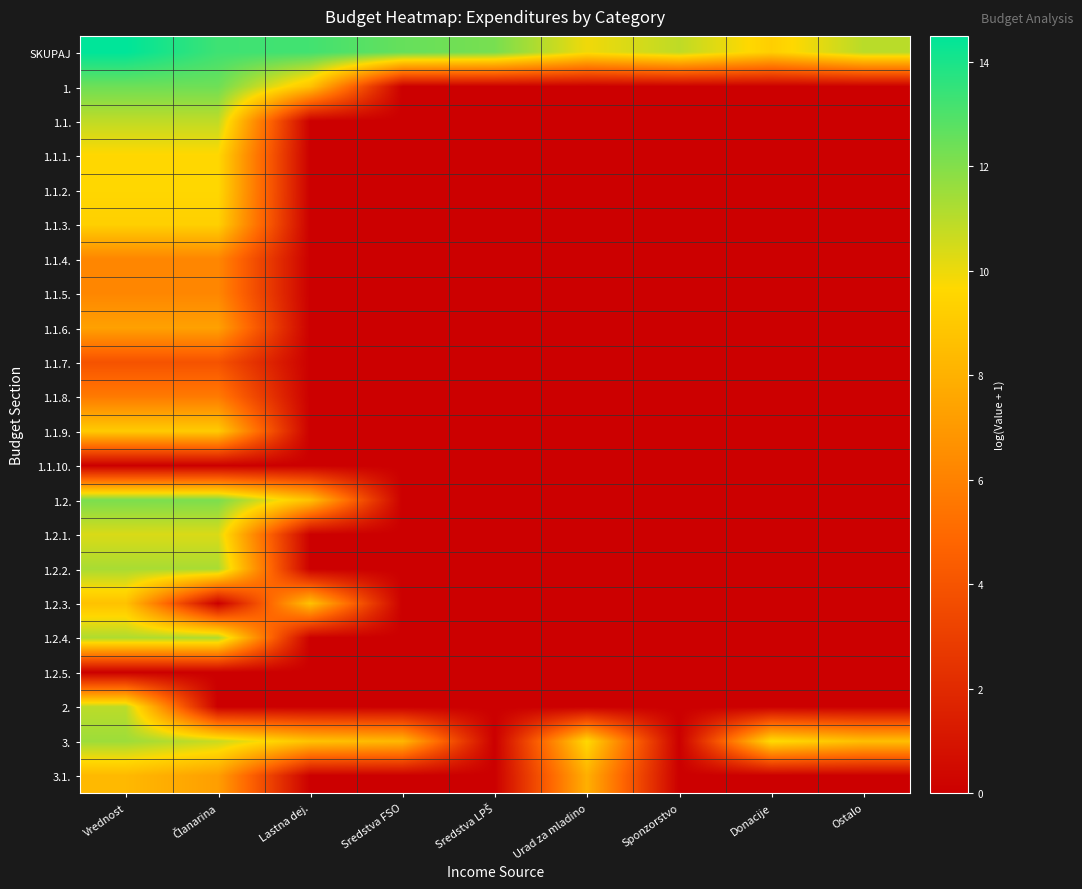

Reading left to right, list all the values displayed in this chart.

SKUPAJ: Vrednost=14.5	Članarina=13.3	Lastna dej.=13.2	Sredstva FSO=12.6	Sredstva LPŠ=12.2	Urad za mladino=9.9	Sponzorstvo=10.9	Donacije=9.2	Ostalo=11.0
1.: Vrednost=12.4	Članarina=12.4	Lastna dej.=8.7	Sredstva FSO=0.0	Sredstva LPŠ=0.0	Urad za mladino=0.0	Sponzorstvo=0.0	Donacije=0.0	Ostalo=0.0
1.1.: Vrednost=10.9	Članarina=10.9	Lastna dej.=0.0	Sredstva FSO=0.0	Sredstva LPŠ=0.0	Urad za mladino=0.0	Sponzorstvo=0.0	Donacije=0.0	Ostalo=0.0
1.1.1.: Vrednost=9.6	Članarina=9.6	Lastna dej.=0.0	Sredstva FSO=0.0	Sredstva LPŠ=0.0	Urad za mladino=0.0	Sponzorstvo=0.0	Donacije=0.0	Ostalo=0.0
1.1.2.: Vrednost=9.6	Članarina=9.6	Lastna dej.=0.0	Sredstva FSO=0.0	Sredstva LPŠ=0.0	Urad za mladino=0.0	Sponzorstvo=0.0	Donacije=0.0	Ostalo=0.0
1.1.3.: Vrednost=9.3	Članarina=9.3	Lastna dej.=0.0	Sredstva FSO=0.0	Sredstva LPŠ=0.0	Urad za mladino=0.0	Sponzorstvo=0.0	Donacije=0.0	Ostalo=0.0
1.1.4.: Vrednost=6.2	Članarina=6.2	Lastna dej.=0.0	Sredstva FSO=0.0	Sredstva LPŠ=0.0	Urad za mladino=0.0	Sponzorstvo=0.0	Donacije=0.0	Ostalo=0.0
1.1.5.: Vrednost=6.2	Članarina=6.2	Lastna dej.=0.0	Sredstva FSO=0.0	Sredstva LPŠ=0.0	Urad za mladino=0.0	Sponzorstvo=0.0	Donacije=0.0	Ostalo=0.0
1.1.6.: Vrednost=7.3	Članarina=7.3	Lastna dej.=0.0	Sredstva FSO=0.0	Sredstva LPŠ=0.0	Urad za mladino=0.0	Sponzorstvo=0.0	Donacije=0.0	Ostalo=0.0
1.1.7.: Vrednost=3.9	Članarina=3.9	Lastna dej.=0.0	Sredstva FSO=0.0	Sredstva LPŠ=0.0	Urad za mladino=0.0	Sponzorstvo=0.0	Donacije=0.0	Ostalo=0.0
1.1.8.: Vrednost=5.7	Članarina=5.7	Lastna dej.=0.0	Sredstva FSO=0.0	Sredstva LPŠ=0.0	Urad za mladino=0.0	Sponzorstvo=0.0	Donacije=0.0	Ostalo=0.0
1.1.9.: Vrednost=9.1	Članarina=9.1	Lastna dej.=0.0	Sredstva FSO=0.0	Sredstva LPŠ=0.0	Urad za mladino=0.0	Sponzorstvo=0.0	Donacije=0.0	Ostalo=0.0
1.1.10.: Vrednost=0.0	Članarina=0.0	Lastna dej.=0.0	Sredstva FSO=0.0	Sredstva LPŠ=0.0	Urad za mladino=0.0	Sponzorstvo=0.0	Donacije=0.0	Ostalo=0.0
1.2.: Vrednost=12.2	Članarina=12.1	Lastna dej.=8.7	Sredstva FSO=0.0	Sredstva LPŠ=0.0	Urad za mladino=0.0	Sponzorstvo=0.0	Donacije=0.0	Ostalo=0.0
1.2.1.: Vrednost=10.4	Članarina=10.4	Lastna dej.=0.0	Sredstva FSO=0.0	Sredstva LPŠ=0.0	Urad za mladino=0.0	Sponzorstvo=0.0	Donacije=0.0	Ostalo=0.0
1.2.2.: Vrednost=11.3	Članarina=11.3	Lastna dej.=0.0	Sredstva FSO=0.0	Sredstva LPŠ=0.0	Urad za mladino=0.0	Sponzorstvo=0.0	Donacije=0.0	Ostalo=0.0
1.2.3.: Vrednost=8.7	Članarina=0.0	Lastna dej.=8.7	Sredstva FSO=0.0	Sredstva LPŠ=0.0	Urad za mladino=0.0	Sponzorstvo=0.0	Donacije=0.0	Ostalo=0.0
1.2.4.: Vrednost=11.2	Članarina=11.2	Lastna dej.=0.0	Sredstva FSO=0.0	Sredstva LPŠ=0.0	Urad za mladino=0.0	Sponzorstvo=0.0	Donacije=0.0	Ostalo=0.0
1.2.5.: Vrednost=0.0	Članarina=0.0	Lastna dej.=0.0	Sredstva FSO=0.0	Sredstva LPŠ=0.0	Urad za mladino=0.0	Sponzorstvo=0.0	Donacije=0.0	Ostalo=0.0
2.: Vrednost=10.9	Članarina=0.0	Lastna dej.=0.0	Sredstva FSO=0.0	Sredstva LPŠ=0.0	Urad za mladino=0.0	Sponzorstvo=0.0	Donacije=0.0	Ostalo=0.0
3.: Vrednost=11.5	Članarina=10.7	Lastna dej.=8.8	Sredstva FSO=8.3	Sredstva LPŠ=0.0	Urad za mladino=9.7	Sponzorstvo=0.0	Donacije=9.8	Ostalo=8.6
3.1.: Vrednost=8.3	Članarina=7.2	Lastna dej.=0.0	Sredstva FSO=0.0	Sredstva LPŠ=0.0	Urad za mladino=7.9	Sponzorstvo=0.0	Donacije=0.0	Ostalo=0.0